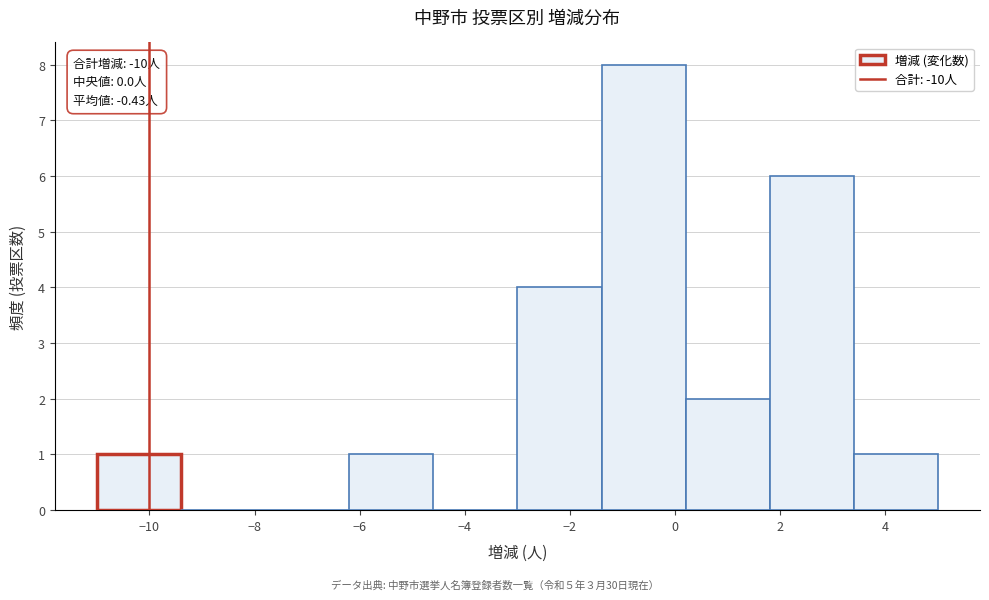

Which range on the x-axis has the tallest bar?

-1.4 to 0.2